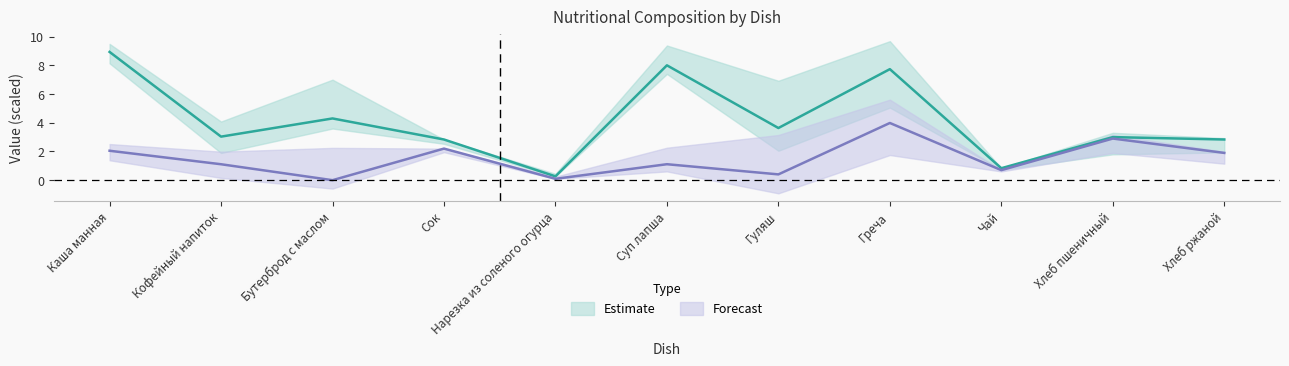

Is this an area chart (filled region under the line)?

No